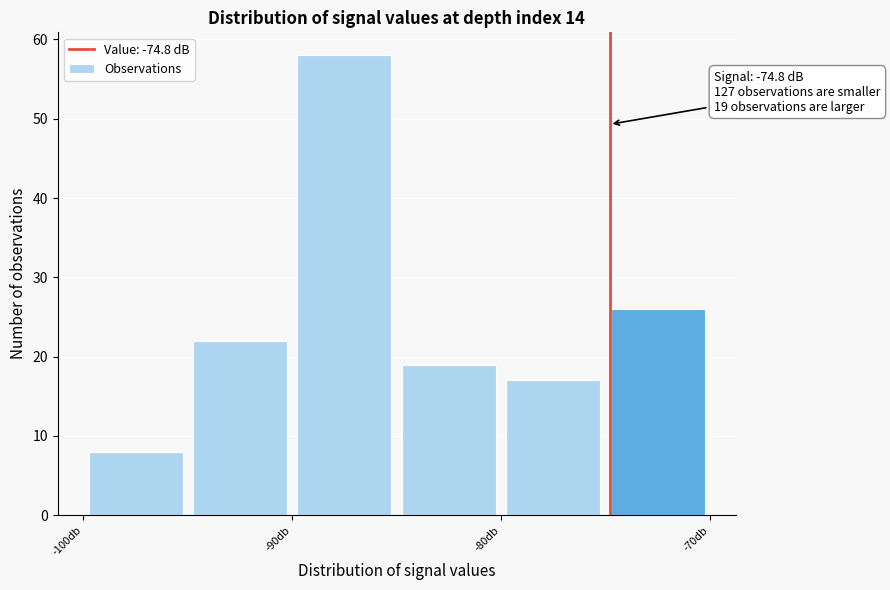

Which range on the x-axis has the tallest bar?

-90 to -85